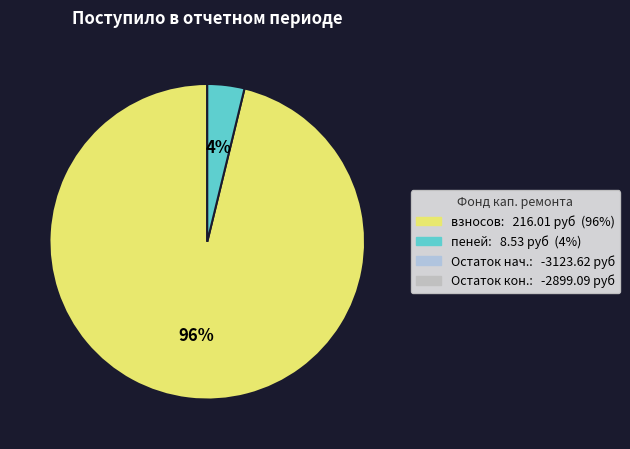

Does any single category account for the majority?

Yes